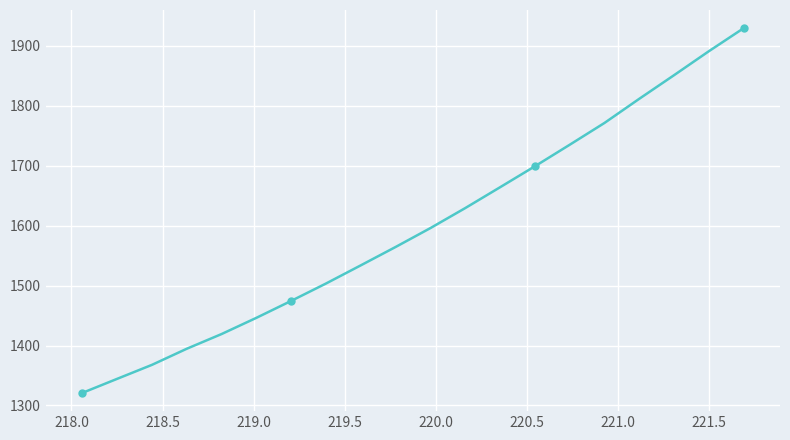

What is the difference between the maximum and minimum values?

608.4